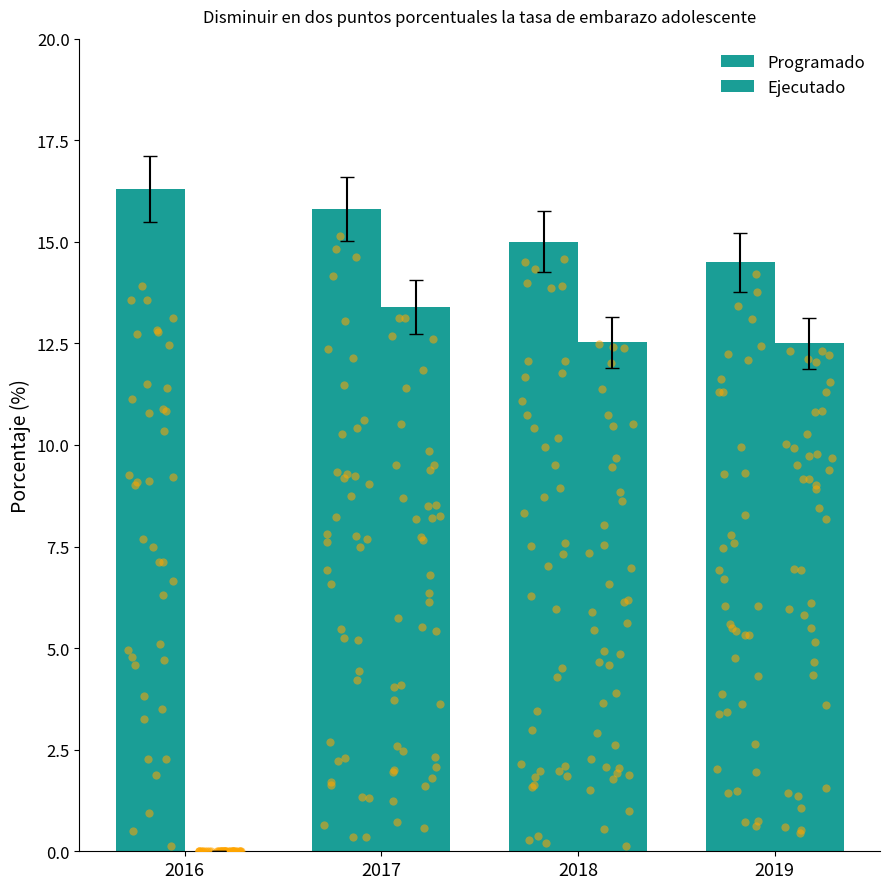

Which series has the largest total across all categories?

Programado